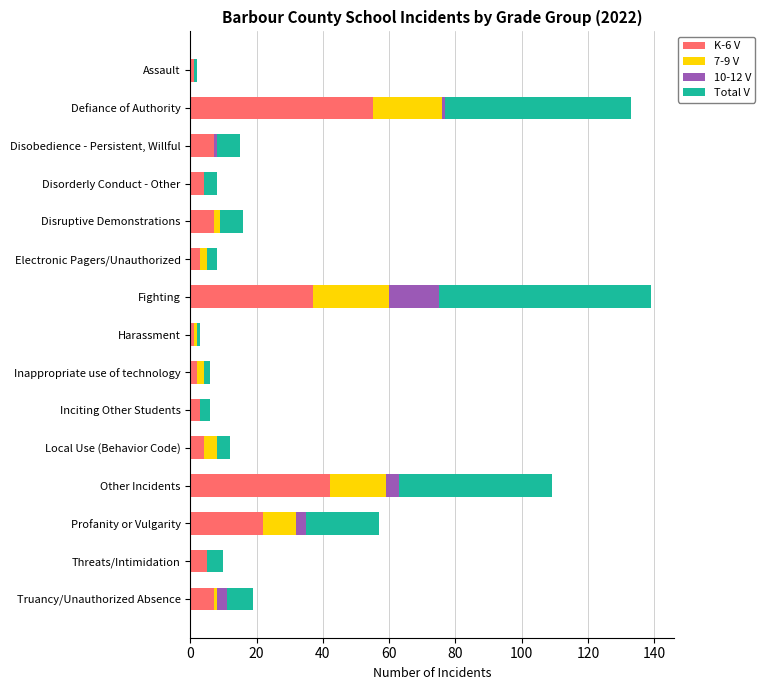

Count the number of categories in the chart.

15